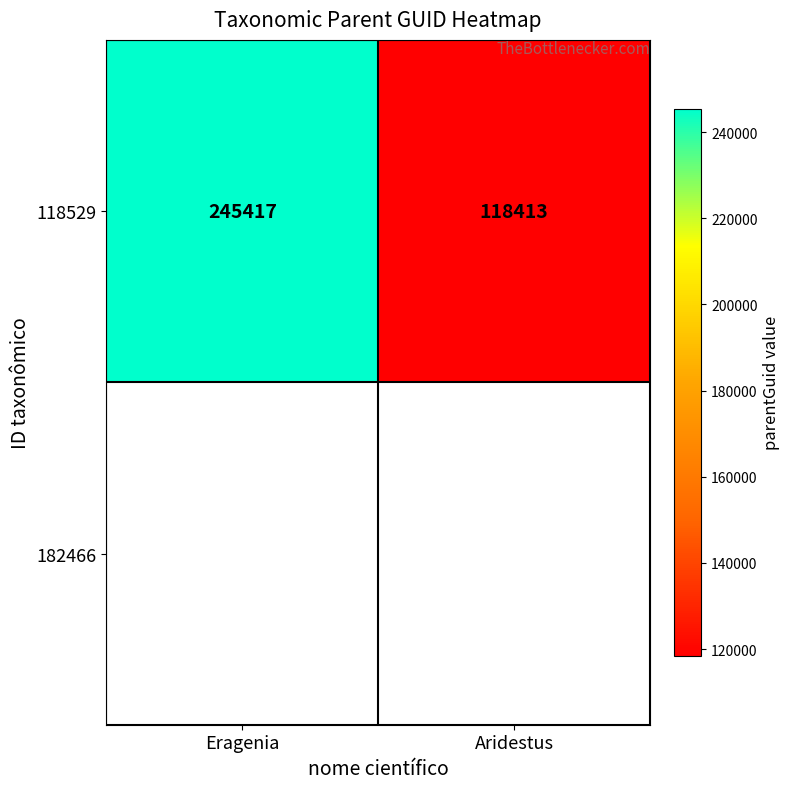

The value at Aridestus is 60531. True or false?

False